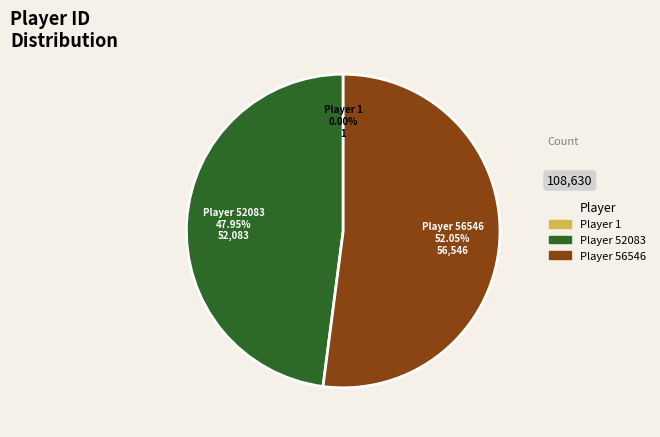

Is it true that Player 56546 is 52% of the pie?

True